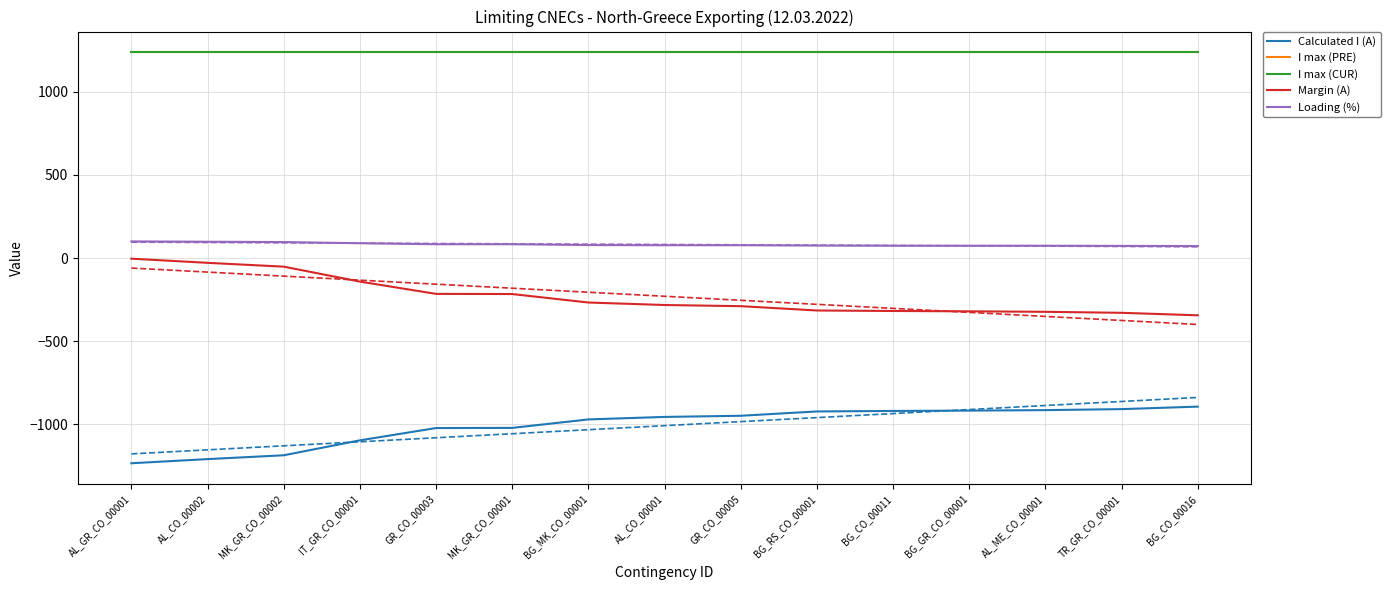

Which has a higher value, AL_CO_00002 or BG_CO_00011?

BG_CO_00011